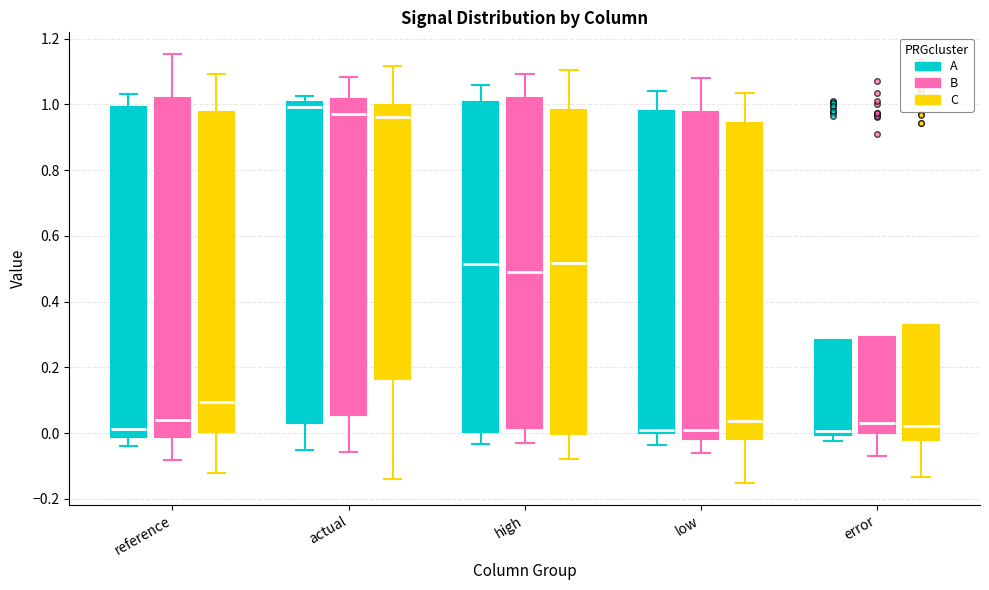

Where does the median line of the box for actual (C) sit on the y-axis? The values are not printed on the chart, so give them approximately, as read against the axis.

0.96